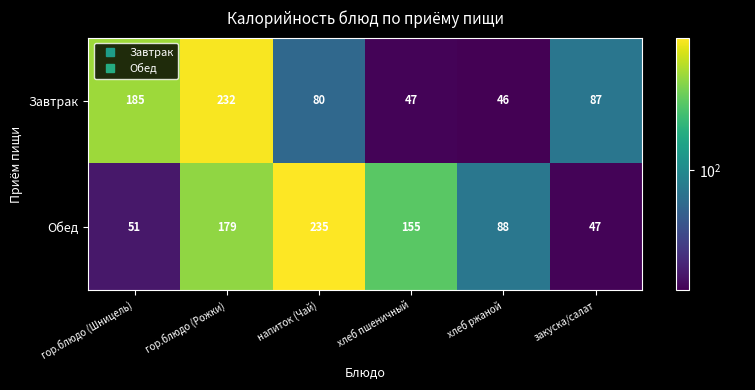

Where does the Завтрак series first go above 87?

гор.блюдо (Шницель)